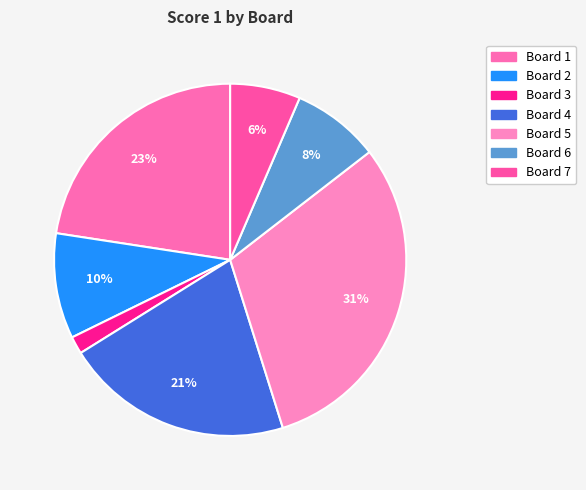

To the nearest percent, what is the difference between the Board 3 and Board 7 slice percentages?

5%